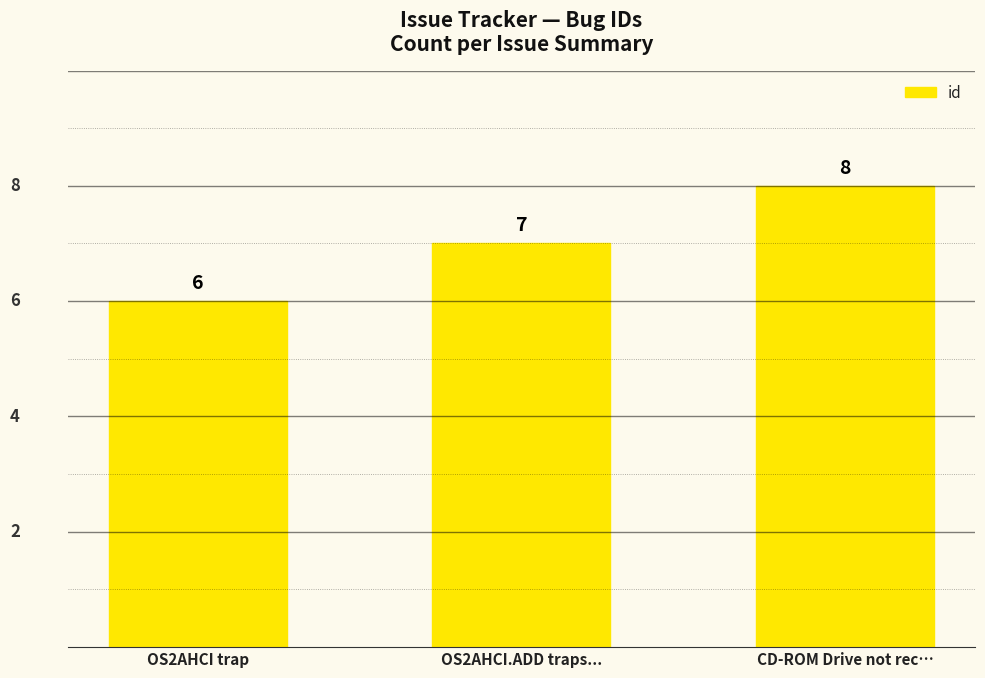

Reading left to right, what are all the values shown in this chart?

OS2AHCI trap=6	OS2AHCI.ADD traps...=7	CD-ROM Drive not rec…=8